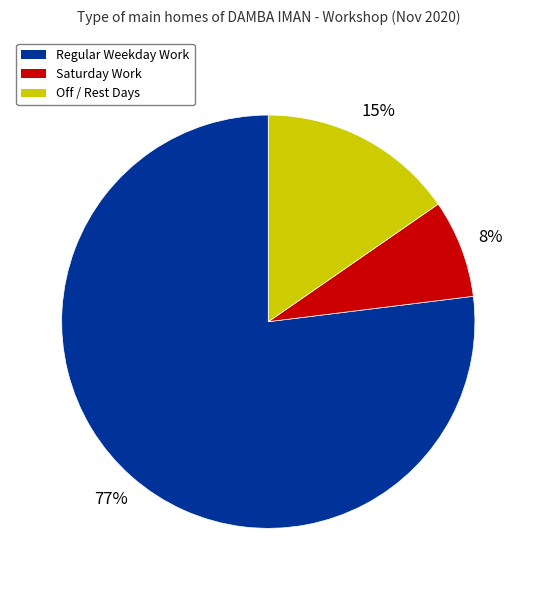

Does any single category account for the majority?

Yes